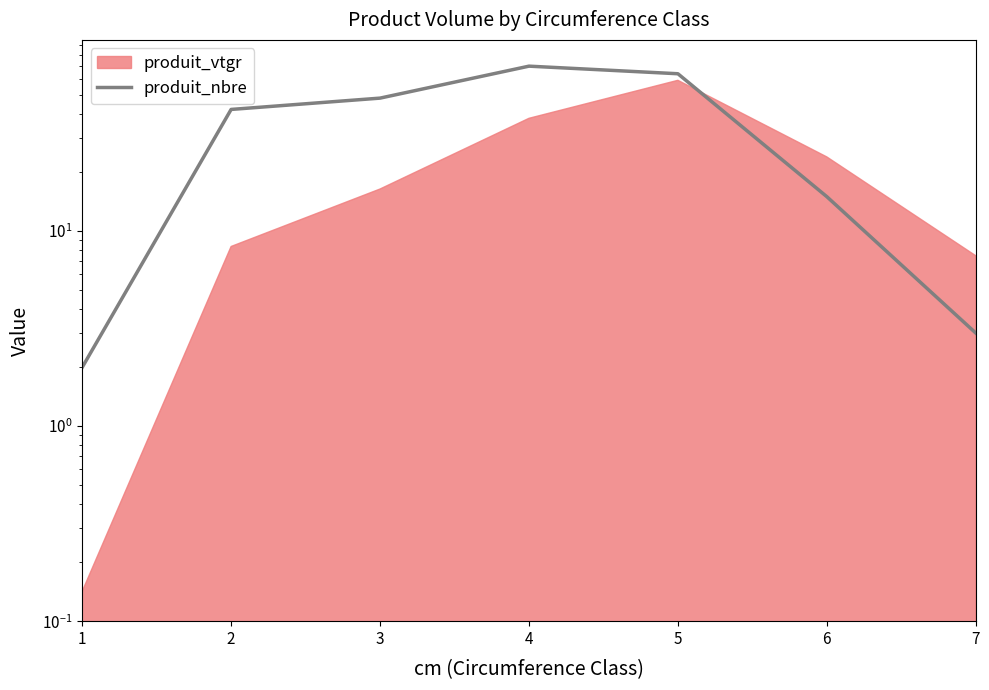

What is the change in value from 3 to 4?

+22